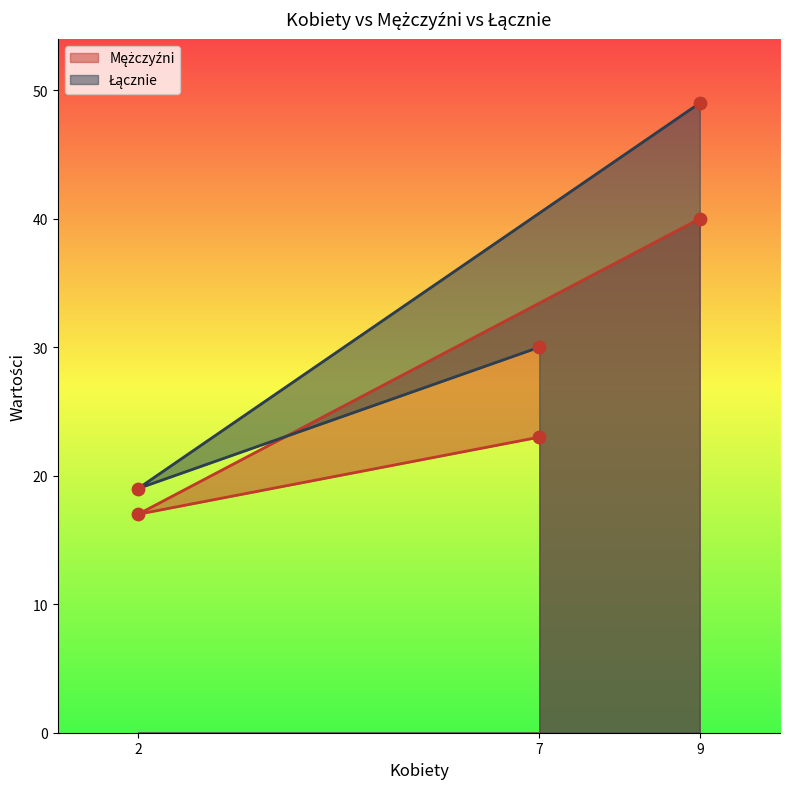

Which series has the largest Y range (max minus min)?

Łącznie